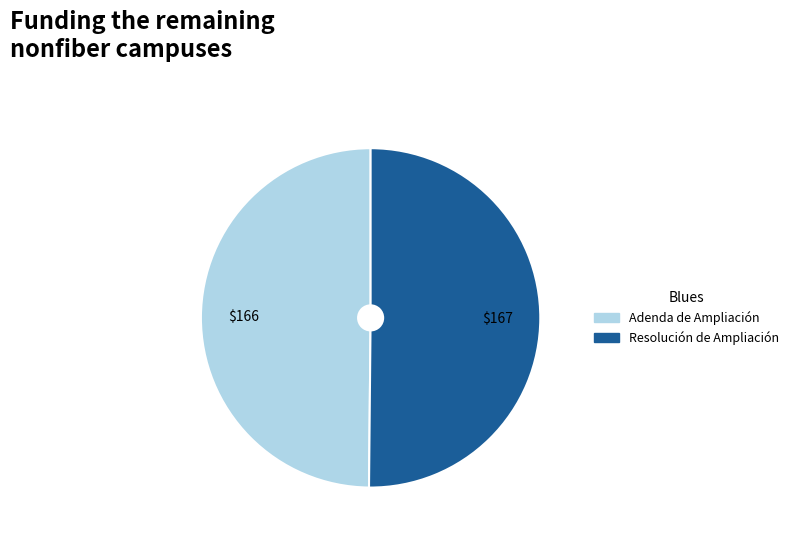

The Adenda de Ampliación slice represents 50% of the pie. True or false?

True